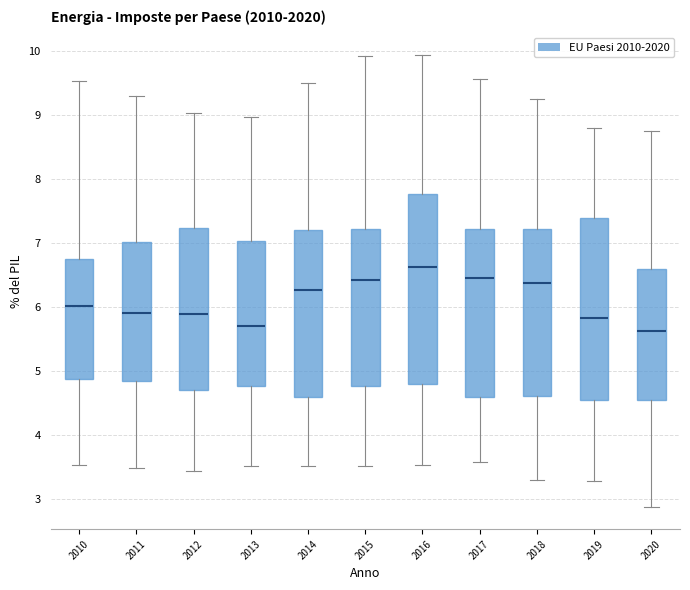

Which box is the tallest, from its lower edge to its upper edge?

2016